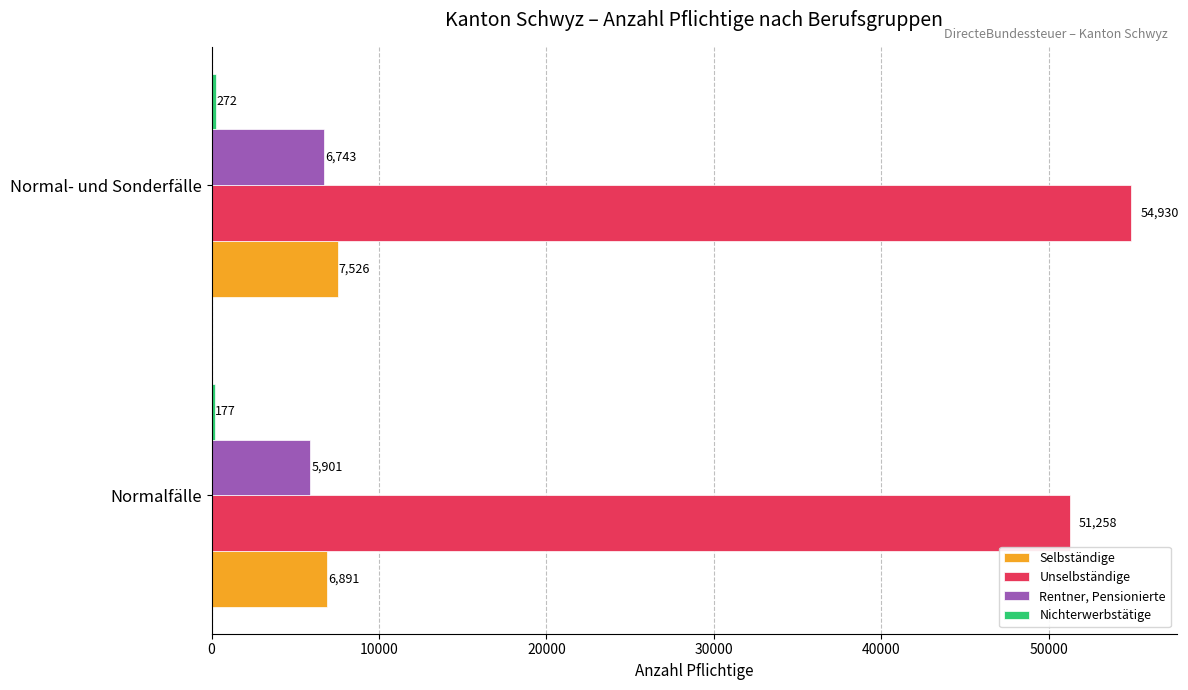

Where is Rentner, Pensionierte nearest to the value 6322?

Normalfälle